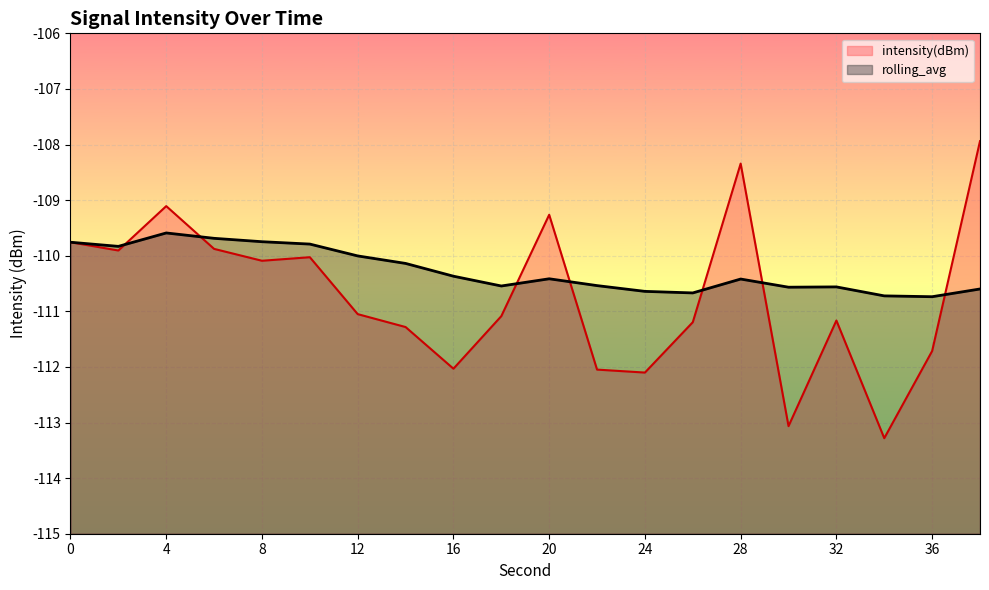

What is the approximate value of rolling_avg at 14?

-110.1